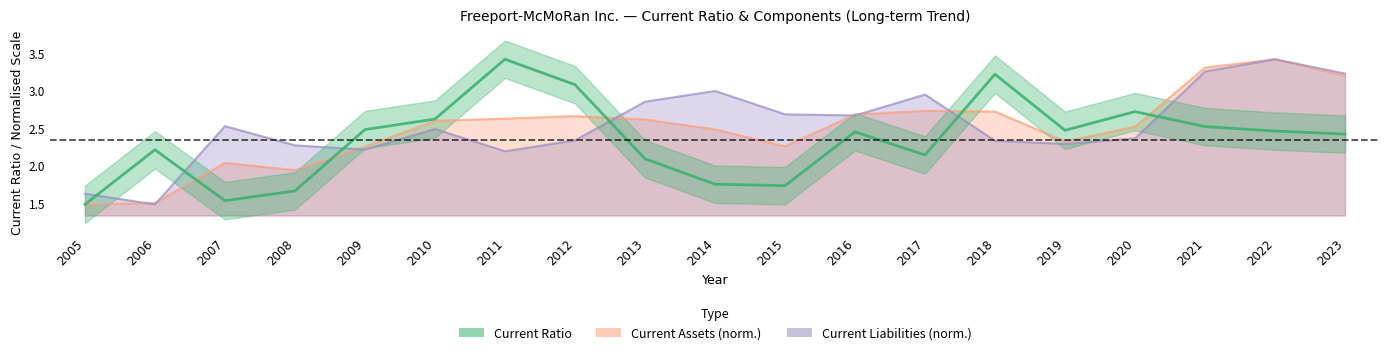

Reading left to right, list all the values displayed in this chart.

Current Ratio: 1.5	2.2	1.5	1.7	2.5	2.6	3.4	3.1	2.1	1.8	1.7	2.5	2.1	3.2	2.5	2.7	2.5	2.5	2.4
Current Assets: 1.5	1.5	2.0	1.9	2.3	2.6	2.6	2.7	2.6	2.5	2.3	2.7	2.7	2.7	2.3	2.5	3.3	3.4	3.2
Current Liabilities: 1.6	1.5	2.5	2.3	2.2	2.5	2.2	2.3	2.9	3.0	2.7	2.7	2.9	2.3	2.3	2.4	3.3	3.4	3.2